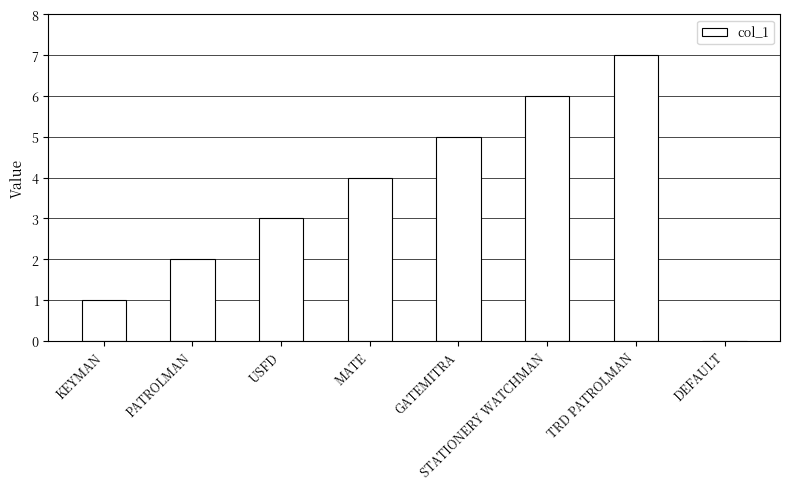

Reading left to right, what are all the values shown in this chart?

KEYMAN=1	PATROLMAN=2	USFD=3	MATE=4	GATEMITRA=5	STATIONERY WATCHMAN=6	TRD PATROLMAN=7	DEFAULT=0